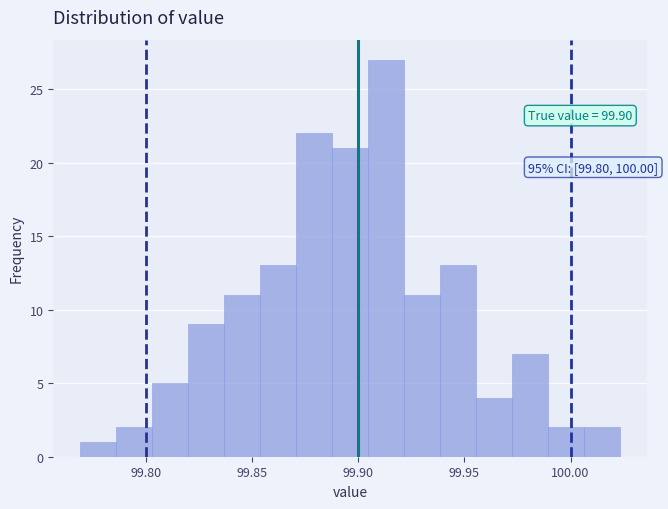

Around what value on the x-axis is the tallest bar? Give the approximate position of its centre, as read against the axis.

99.915